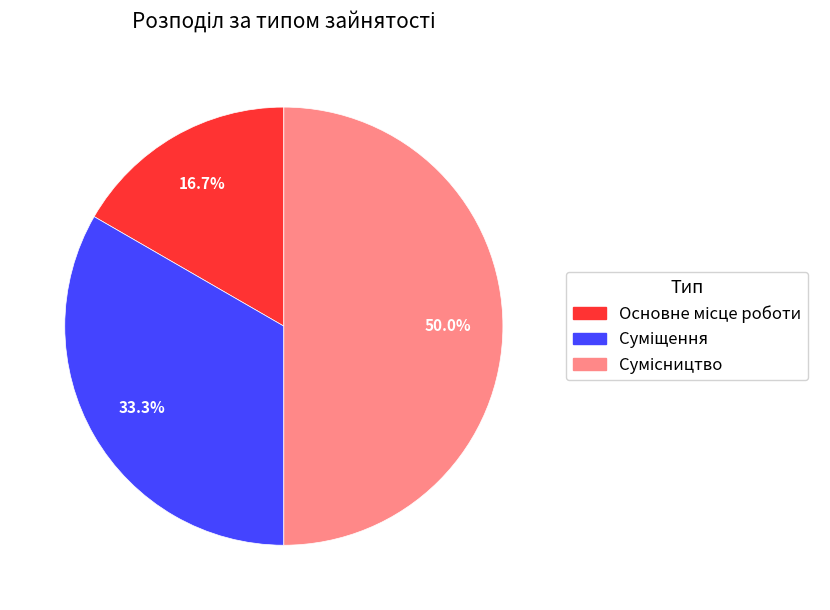

What percentage do Основне місце роботи and Суміщення together represent?

50.0%